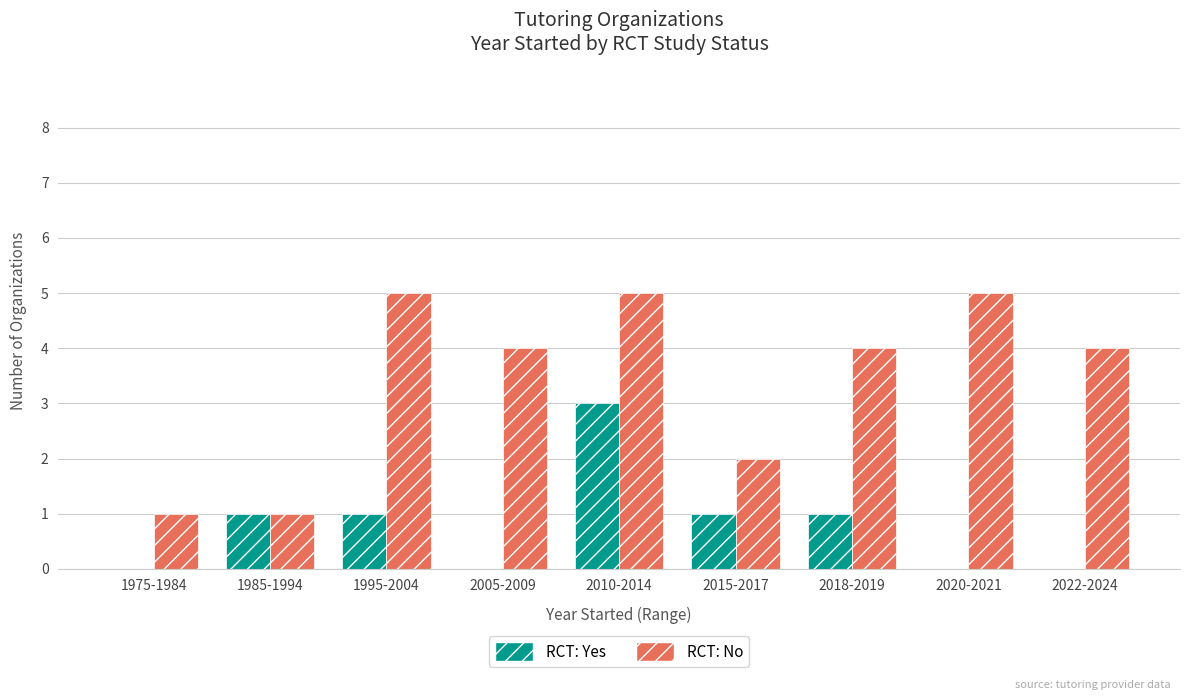

Count the number of data series in this chart.

2